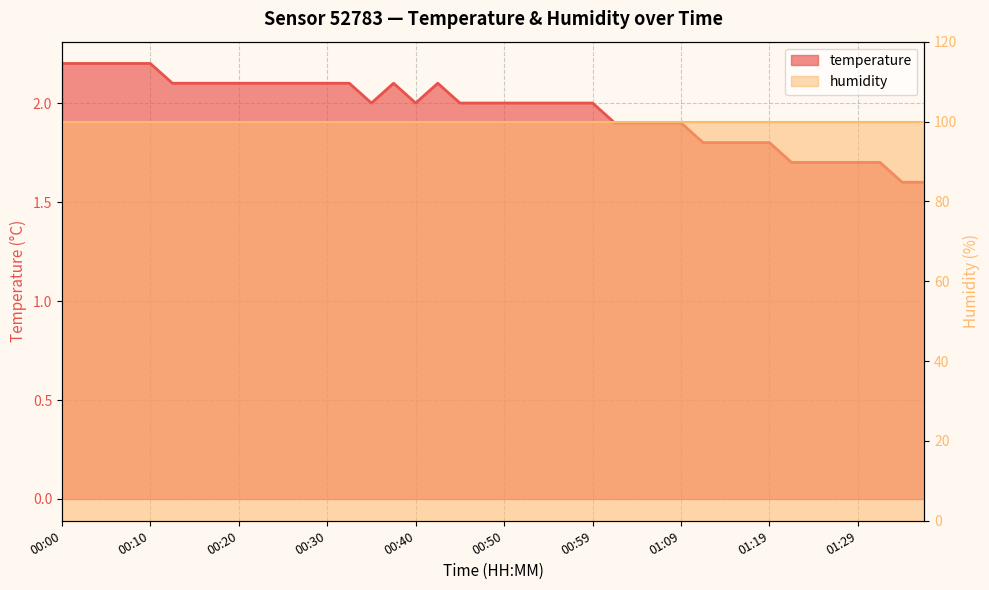

How many interior local peaks (higher than both neighbors) does the data have?

2